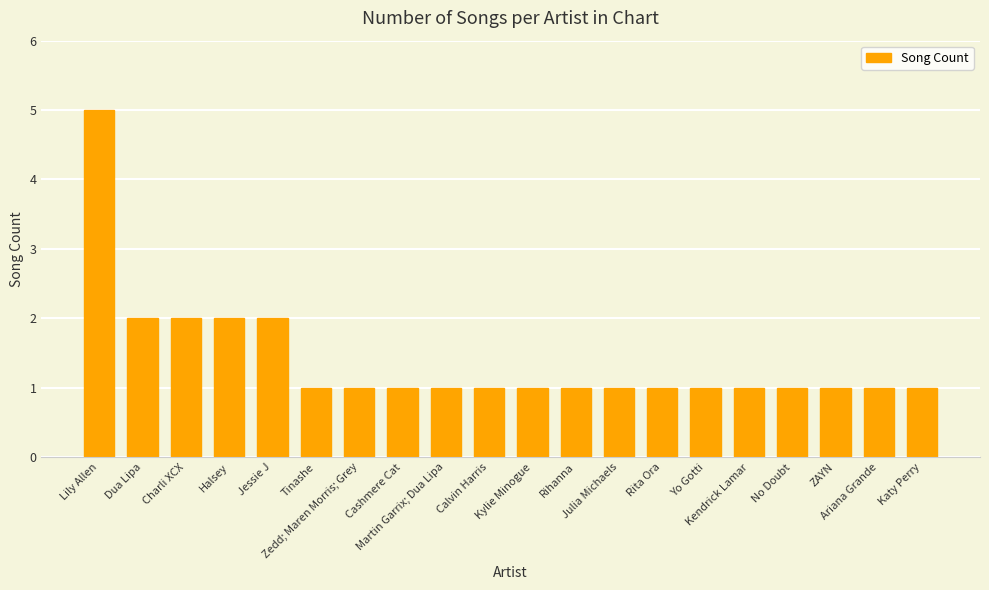

What is the value of the 8th bar from the left?

1